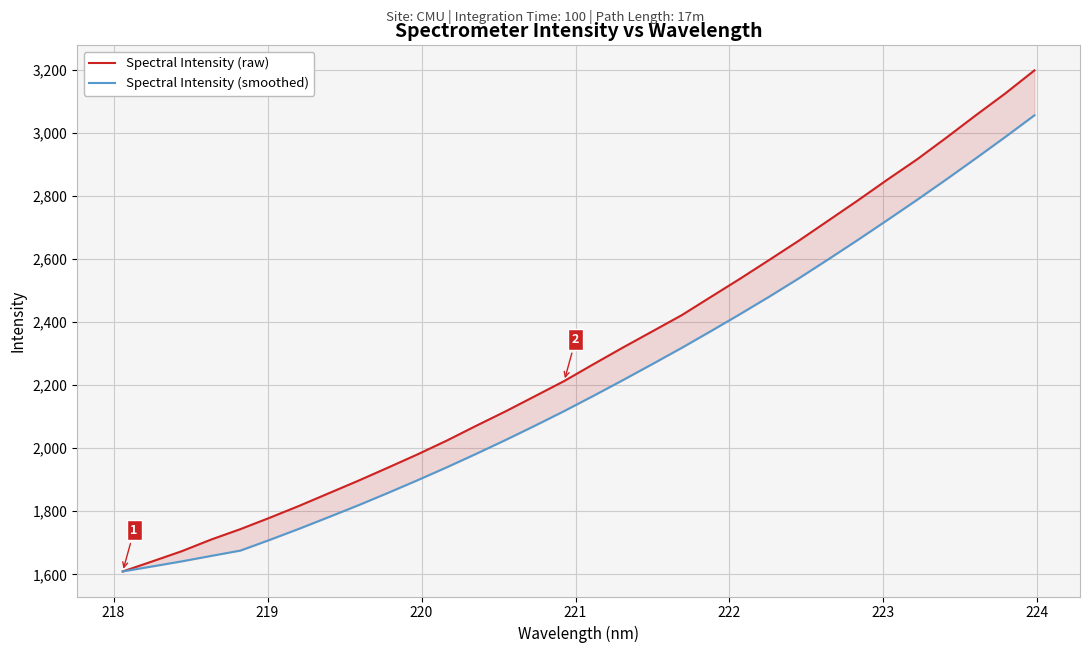

Rank the series by their maximum value, from lowest to highest.

Spectral Intensity (smoothed), Spectral Intensity (raw)